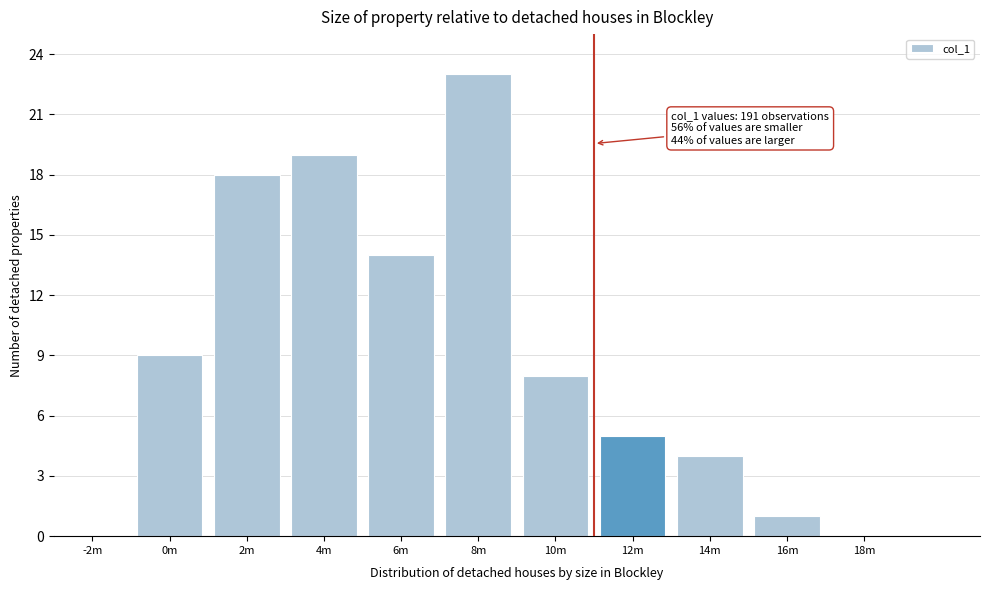

Reading left to right, transcribe all the data shown in this chart.

-2m=0	0m=9	2m=18	4m=19	6m=14	8m=23	10m=8	12m=5	14m=4	16m=1	18m=0